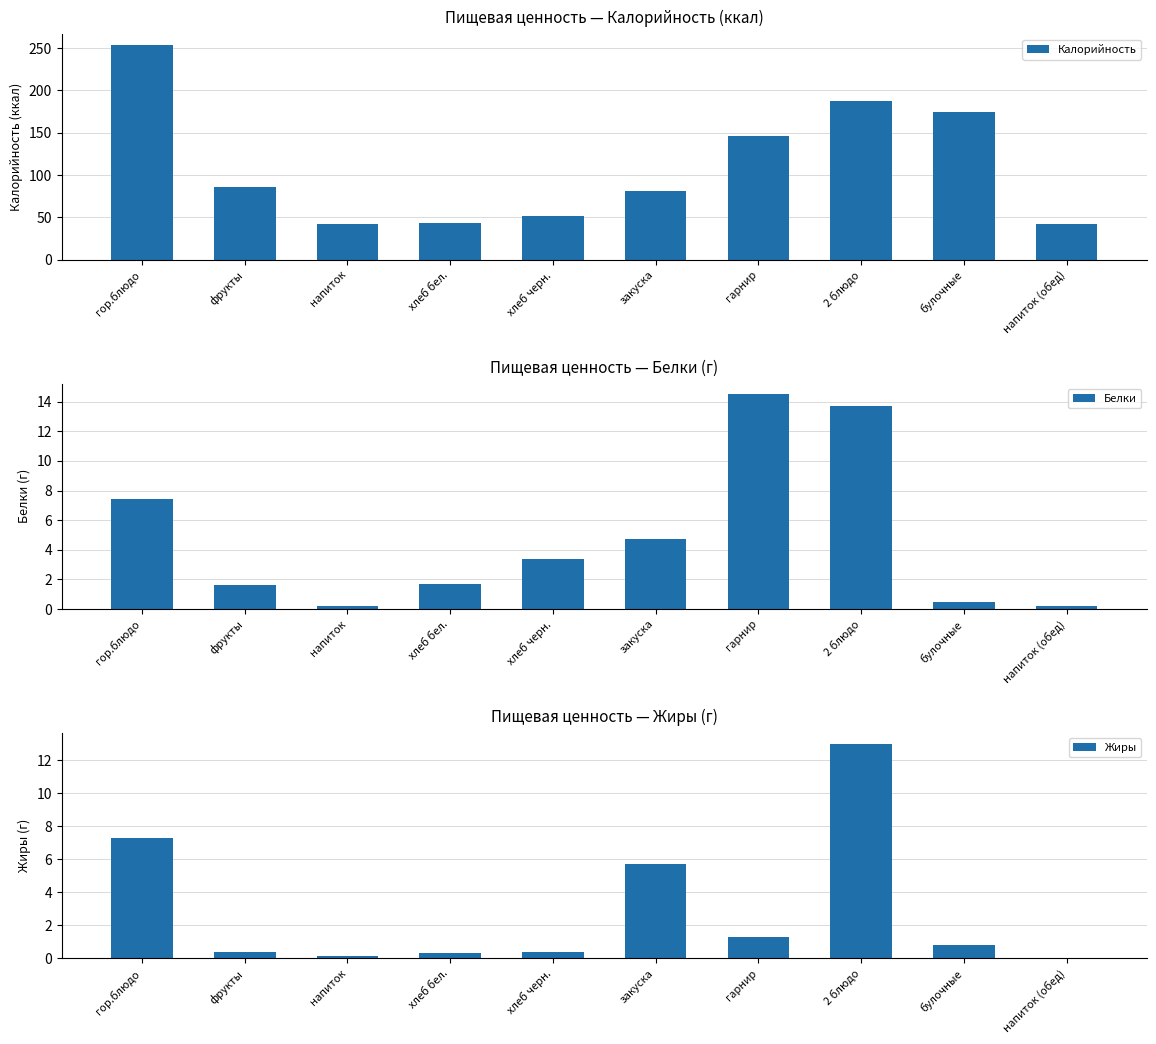

Is the value of Белки at закуска greater than the value of Калорийность at напиток (обед)?

No